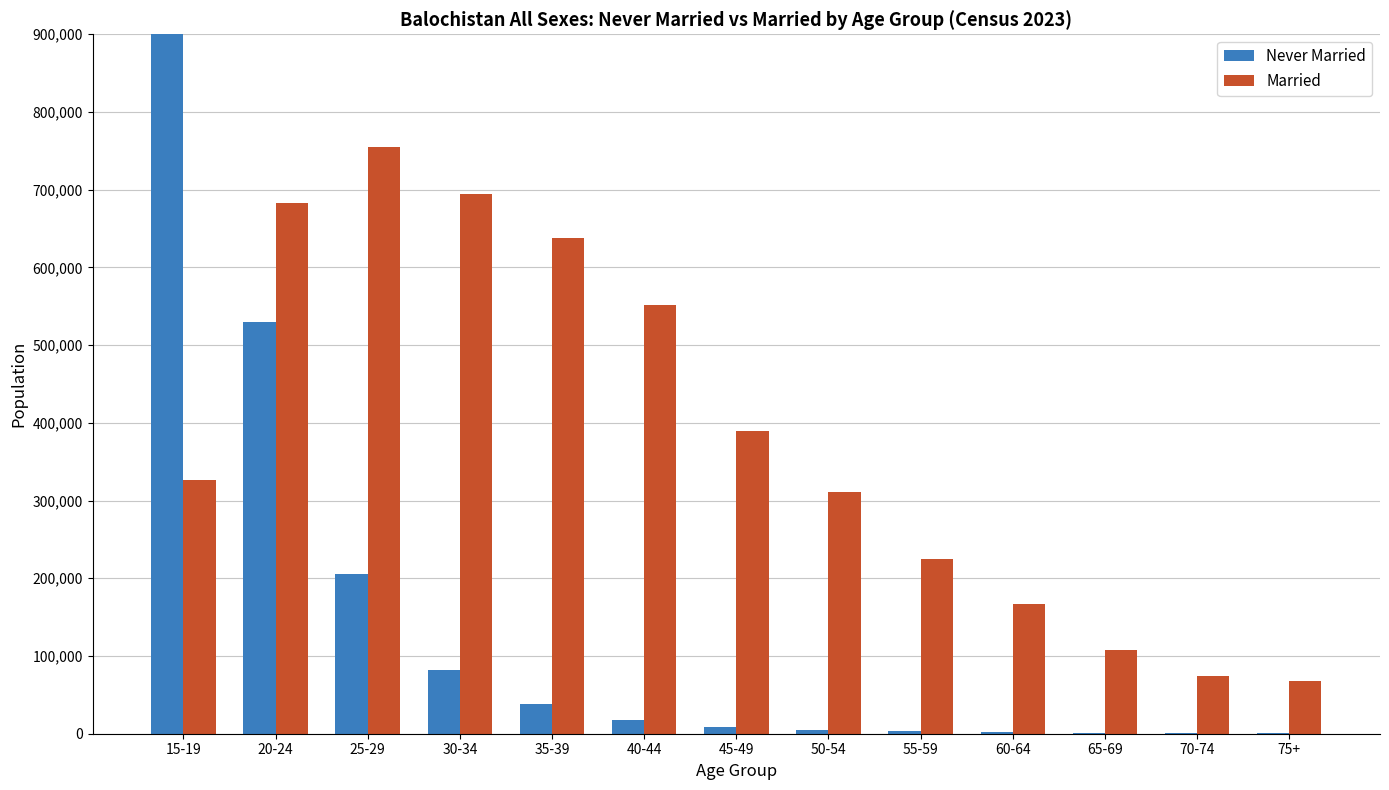

What is the label of the 4th bar from the left?

30-34